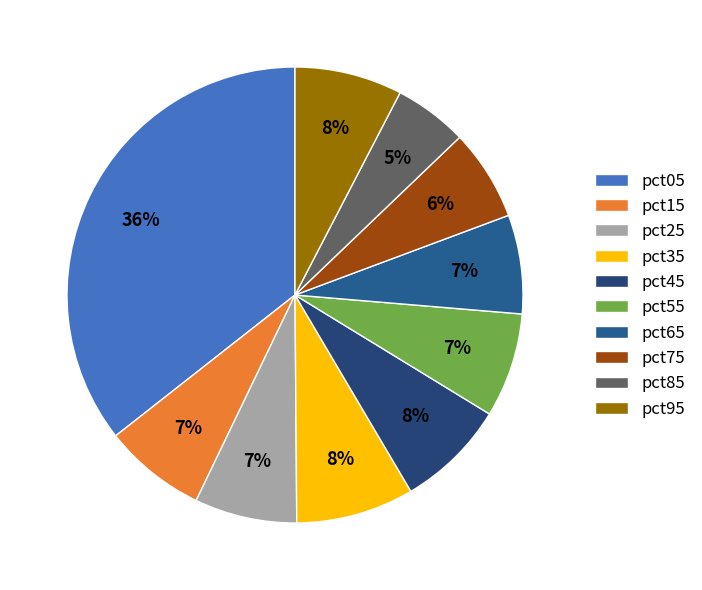

What is the largest slice in the pie chart?

pct05